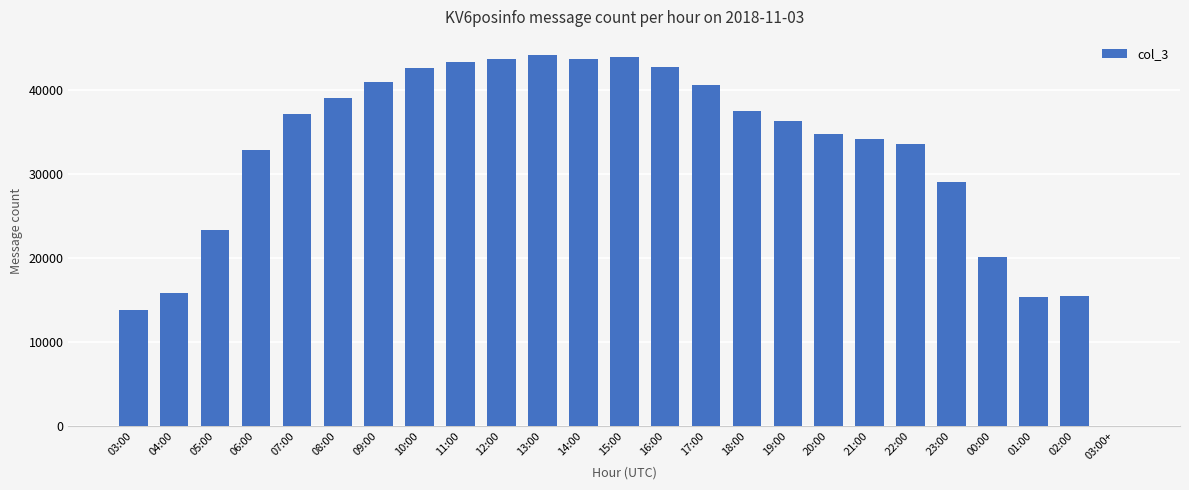

What is the sum of all values?

802899